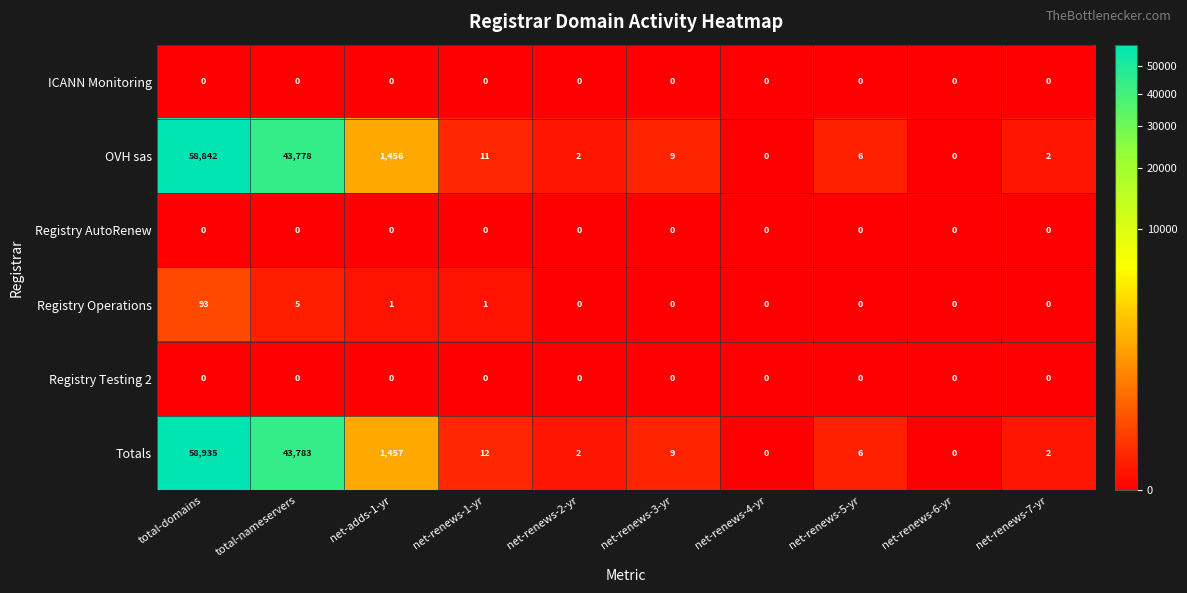

What is the maximum value shown in the chart?

58935